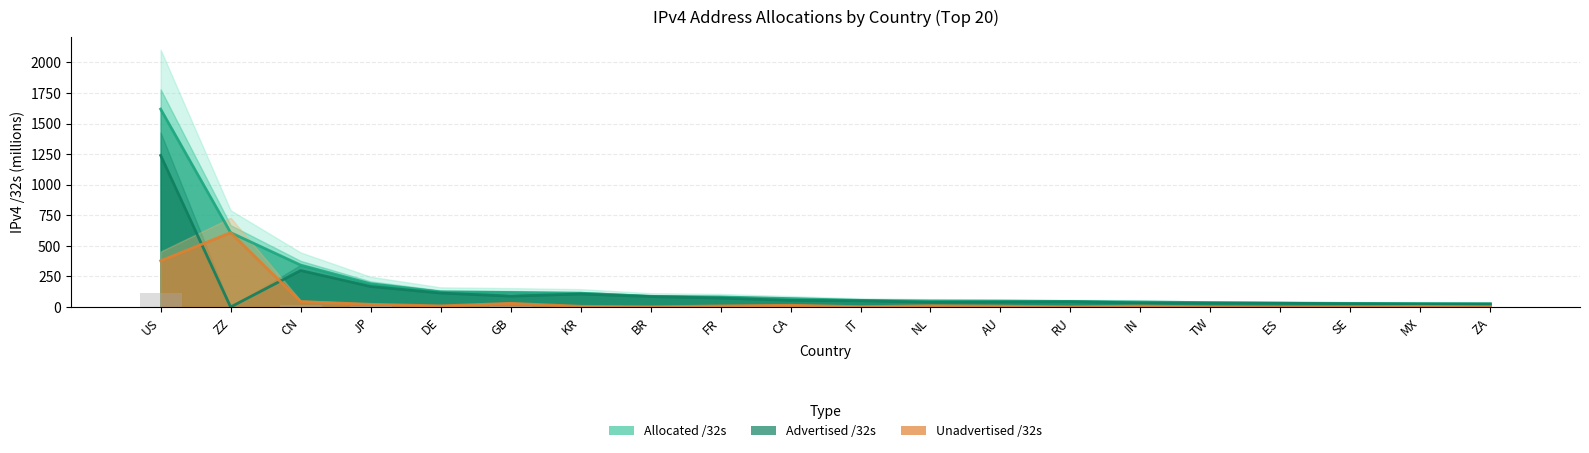

What position from the left is MX?

19